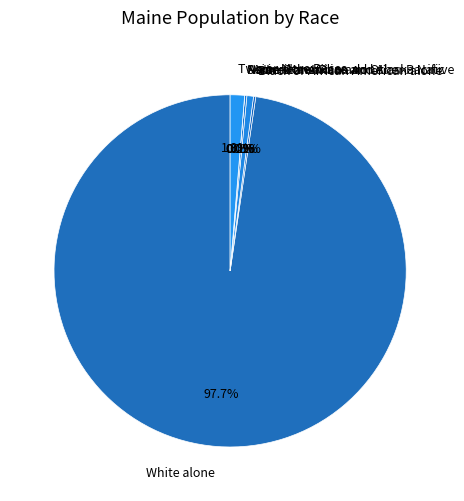

Rank the categories by value from lowest to highest.

Native Hawaiian and Other Pacific, Some Other Race alone, Black or African American alone, Asian alone, American Indian and Alaska Native, Two or More Races, White alone